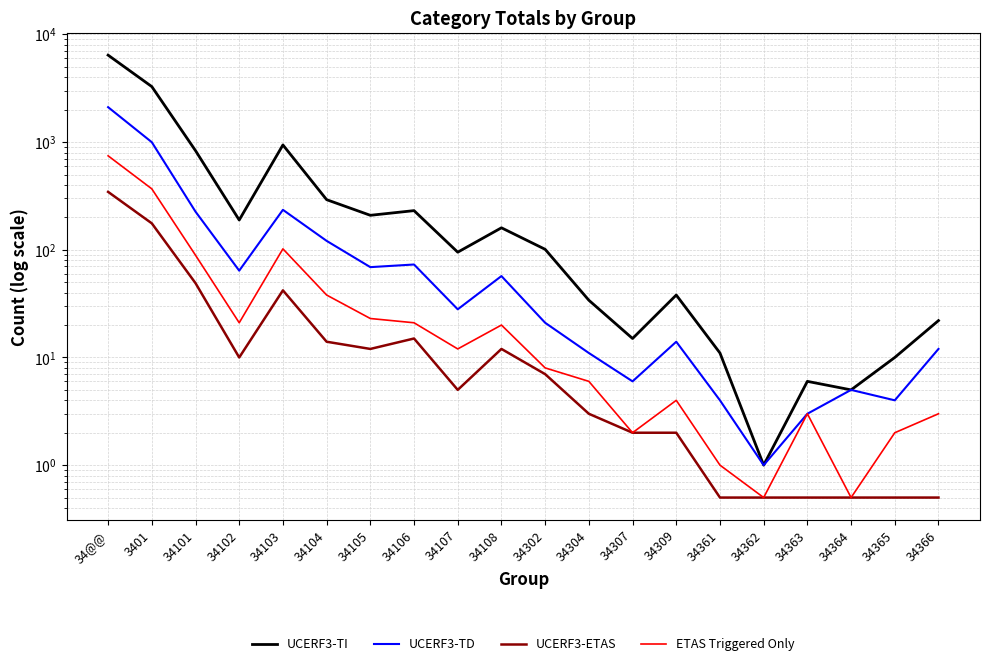

Which series changed the most between 34103 and 34361?

UCERF3-TI